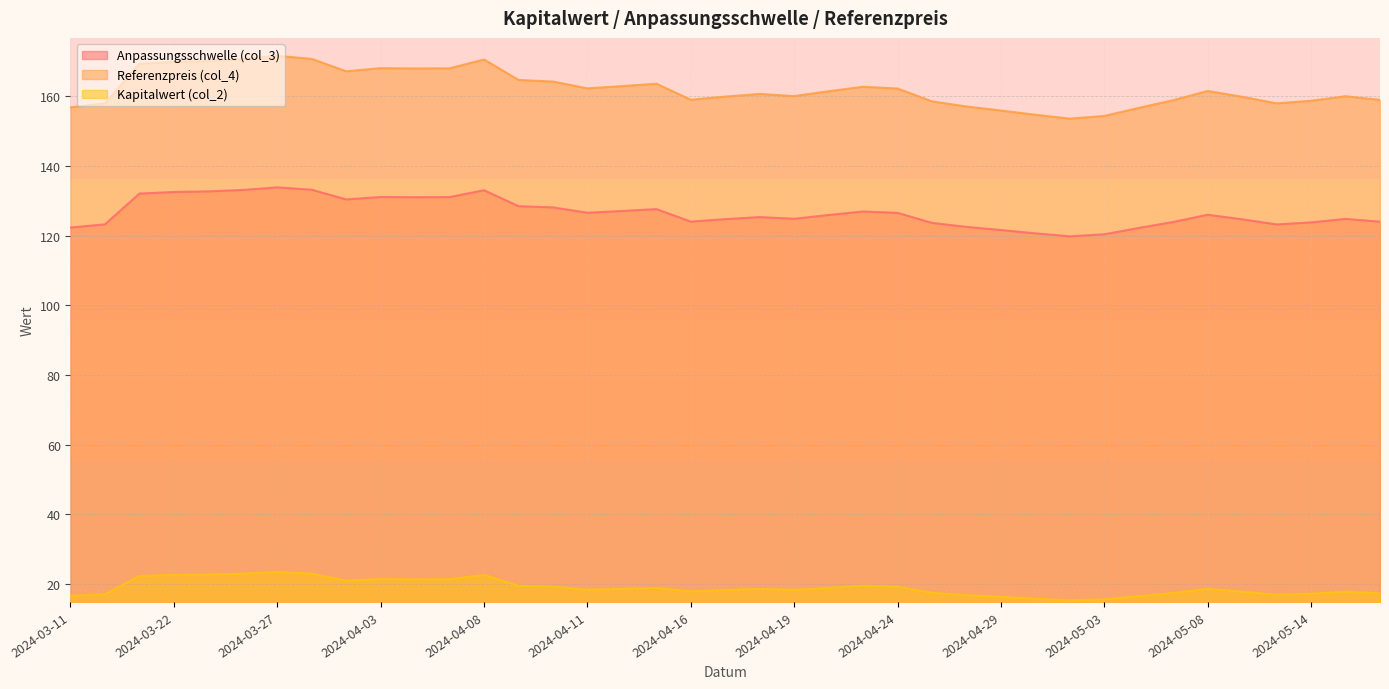

Rank the categories by Referenzpreis (col_4) value from lowest to highest.

2024-05-02, 2024-05-03, 2024-04-30, 2024-04-29, 2024-05-06, 2024-03-11, 2024-04-26, 2024-05-13, 2024-03-12, 2024-04-25, 2024-05-14, 2024-05-07, 2024-05-16, 2024-04-16, 2024-05-10, 2024-04-17, 2024-05-15, 2024-04-19, 2024-04-18, 2024-04-22, 2024-05-08, 2024-04-24, 2024-04-11, 2024-04-23, 2024-04-12, 2024-04-15, 2024-04-10, 2024-04-09, 2024-04-02, 2024-04-04, 2024-04-05, 2024-04-03, 2024-03-21, 2024-03-22, 2024-03-25, 2024-04-08, 2024-03-26, 2024-03-28, 2024-03-27